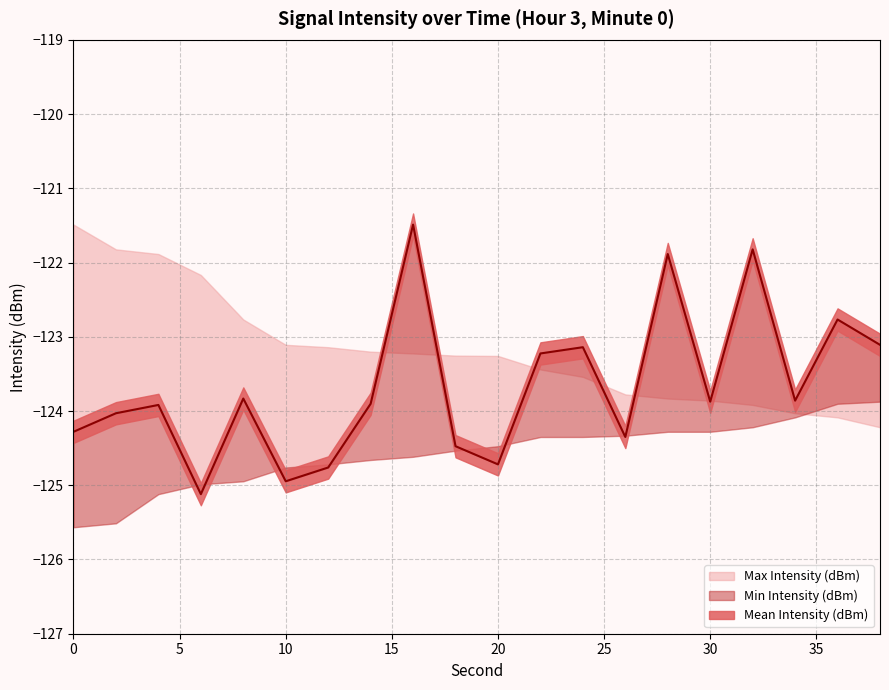

After their last crossing, which series has the higher values: Mean Intensity (dBm) or Min Intensity (dBm)?

Mean Intensity (dBm)